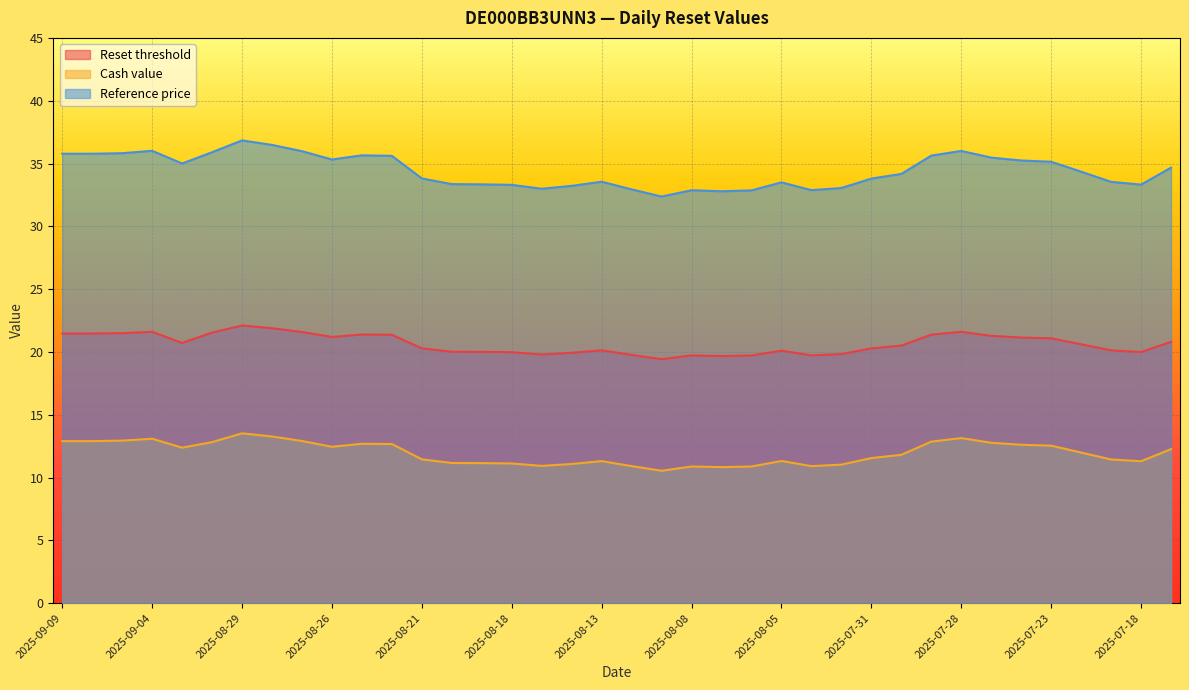

At how many categories does at least one series exceed 12?

38